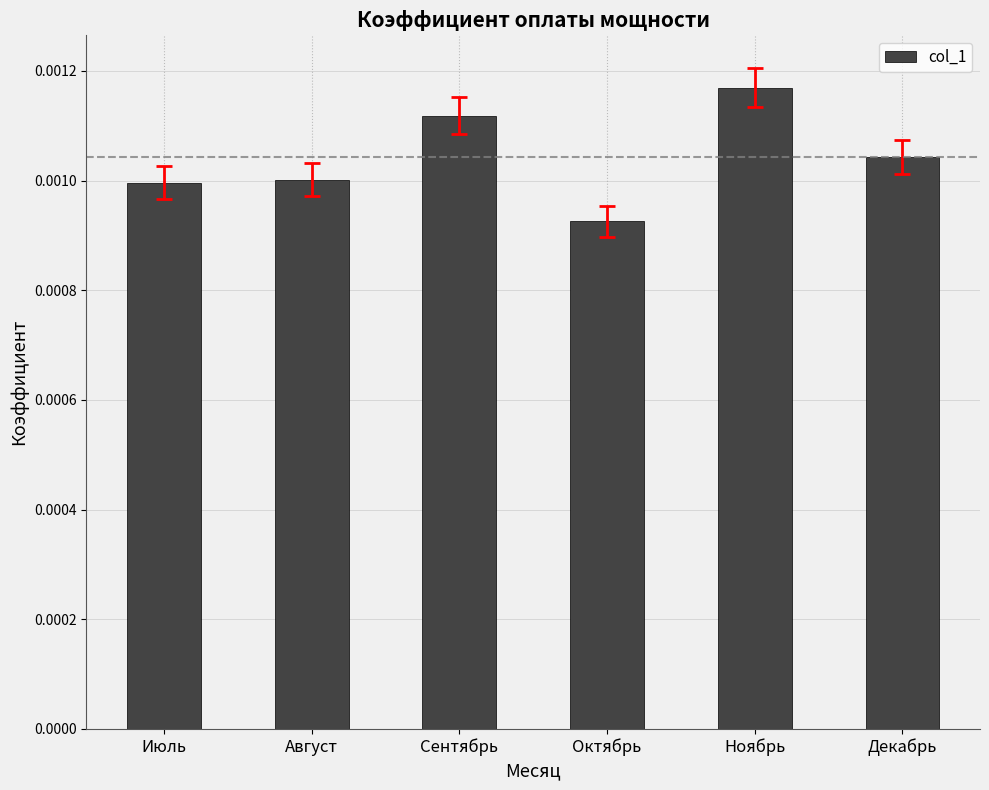

Which category has the highest value across all series?

Ноябрь